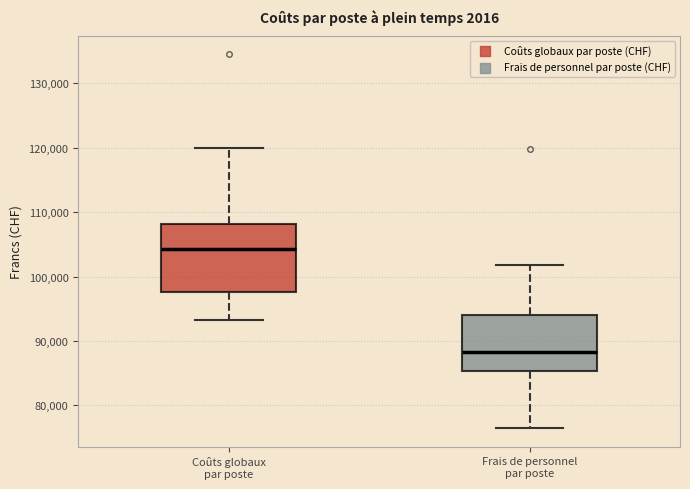

Which box has the highest median line?

Coûts globaux par poste